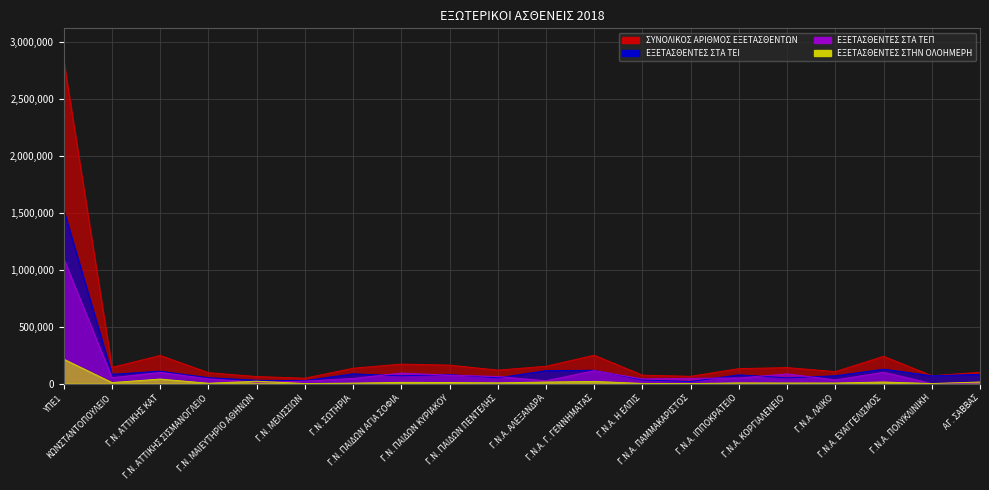

True or false: ΣΥΝΟΛΙΚΟΣ ΑΡΙΘΜΟΣ ΕΞΕΤΑΣΘΕΝΤΩΝ and ΕΞΕΤΑΣΘΕΝΤΕΣ ΣΤΑ ΤΕΠ cross at least once.

False